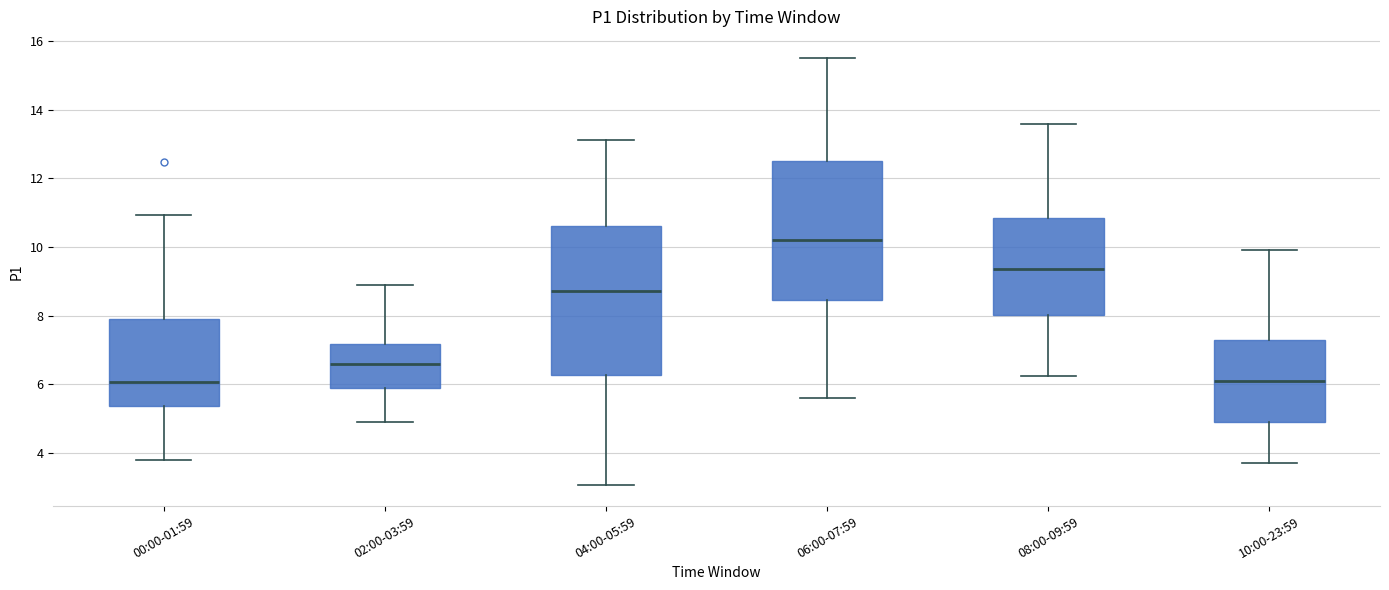

Reading left to right, read every box against the y-axis: the position of its median line, the range the box covers, and the ends of its whiskers. The values are not printed on the chart, so give them approximately, as read against the axis.

00:00-01:59: median 6.0, box 5.4 to 8.0, whiskers 3.8 to 11.0
02:00-03:59: median 6.6, box 5.8 to 7.2, whiskers 5.0 to 9.0
04:00-05:59: median 8.8, box 6.2 to 10.6, whiskers 3.0 to 13.2
06:00-07:59: median 10.2, box 8.4 to 12.6, whiskers 5.6 to 15.6
08:00-09:59: median 9.4, box 8.0 to 10.8, whiskers 6.2 to 13.6
10:00-23:59: median 6.2, box 5.0 to 7.4, whiskers 3.8 to 10.0